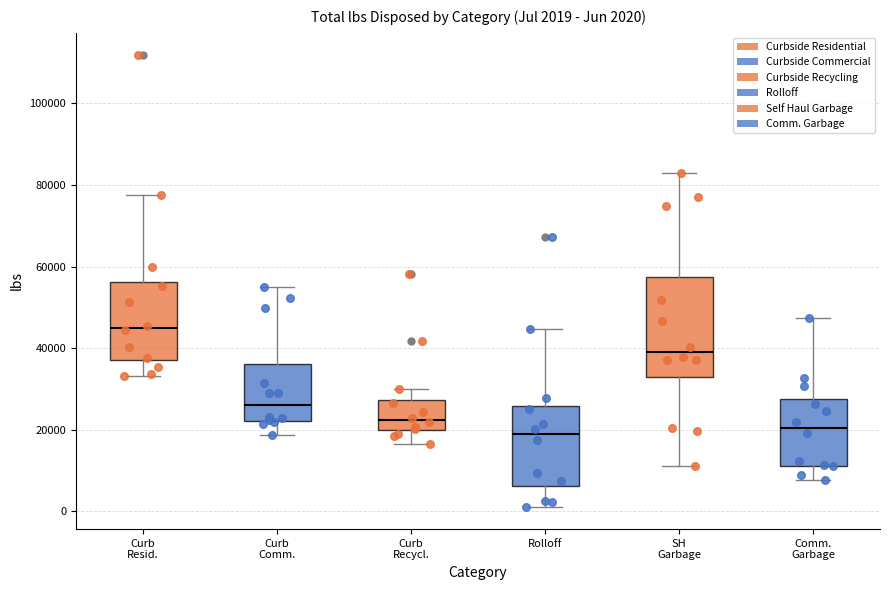

Which box is the tallest, from its lower edge to its upper edge?

SH Garbage